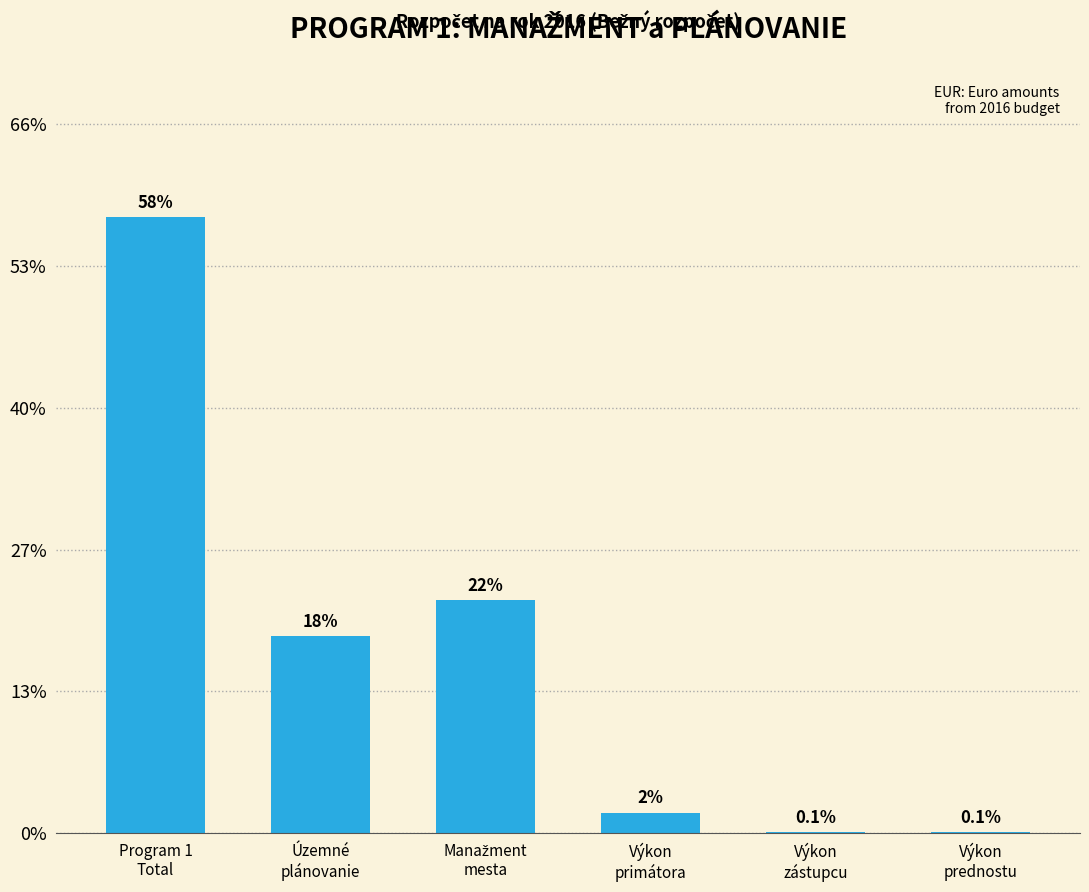

Count the number of values greater than 150200.

2